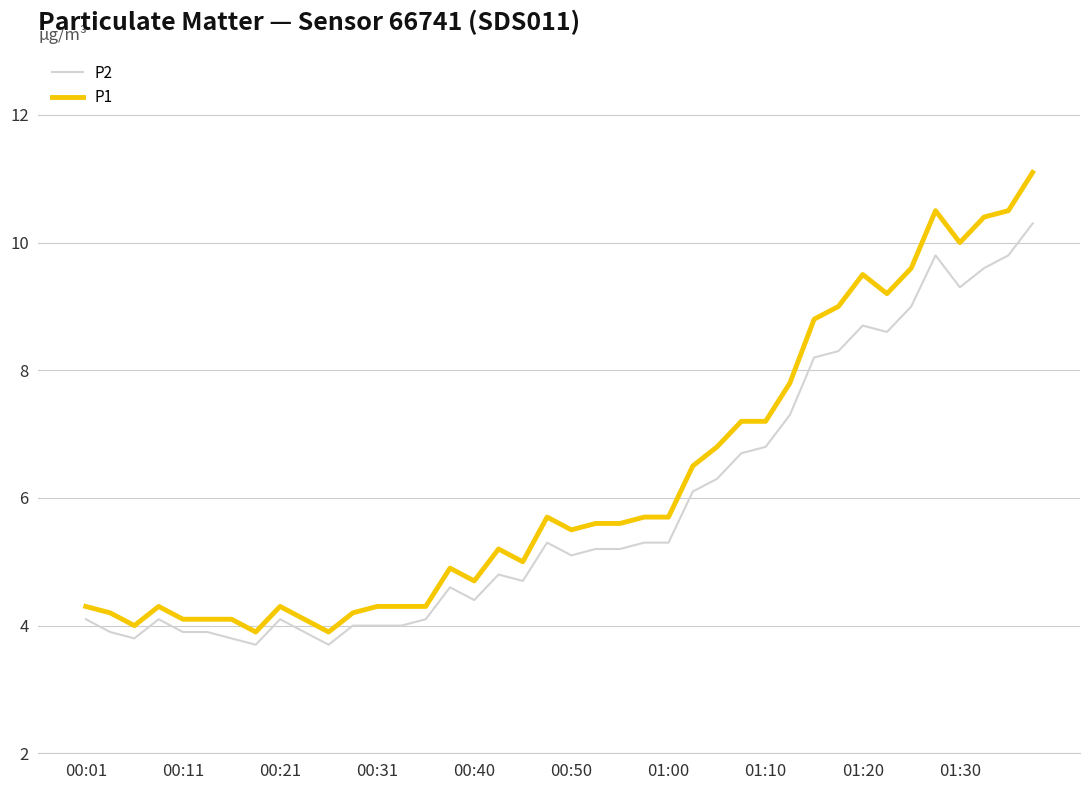

What is the lowest value of the P2 series?

3.7